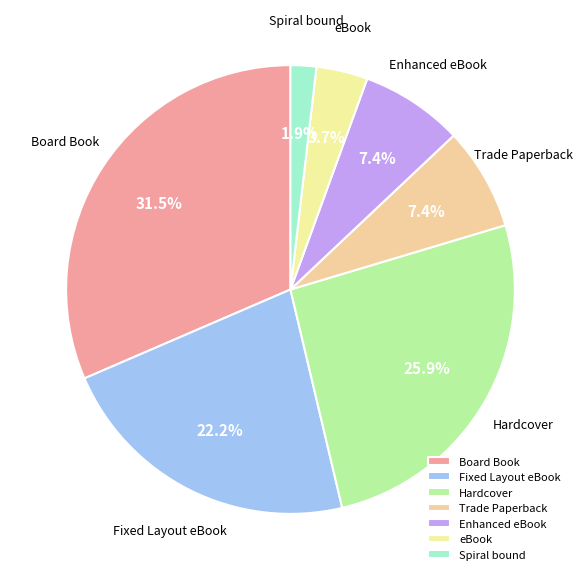

Which slice is the smallest?

Spiral bound